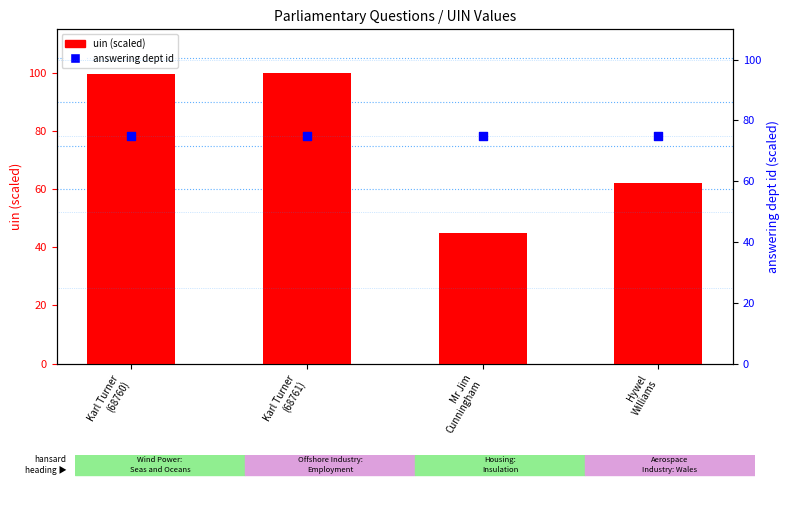

Which series contains the lowest Y value?

uin (scaled)